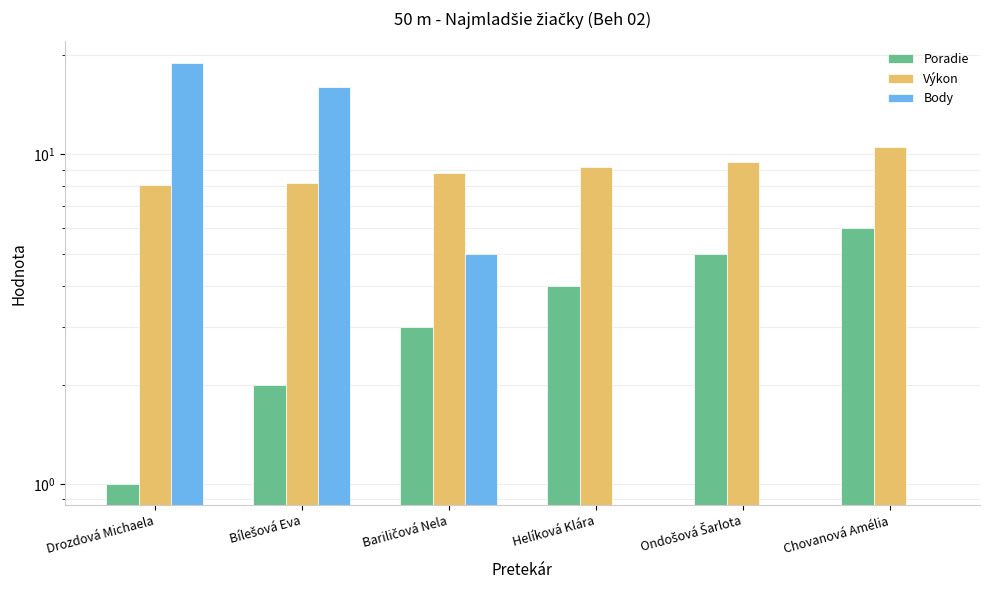

List the series in order of their peak value, highest first.

Body, Výkon, Poradie